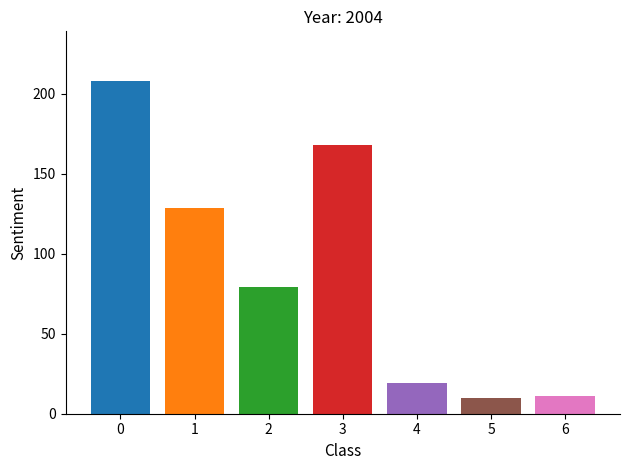

What is the difference between the highest and lowest values at 3?

198